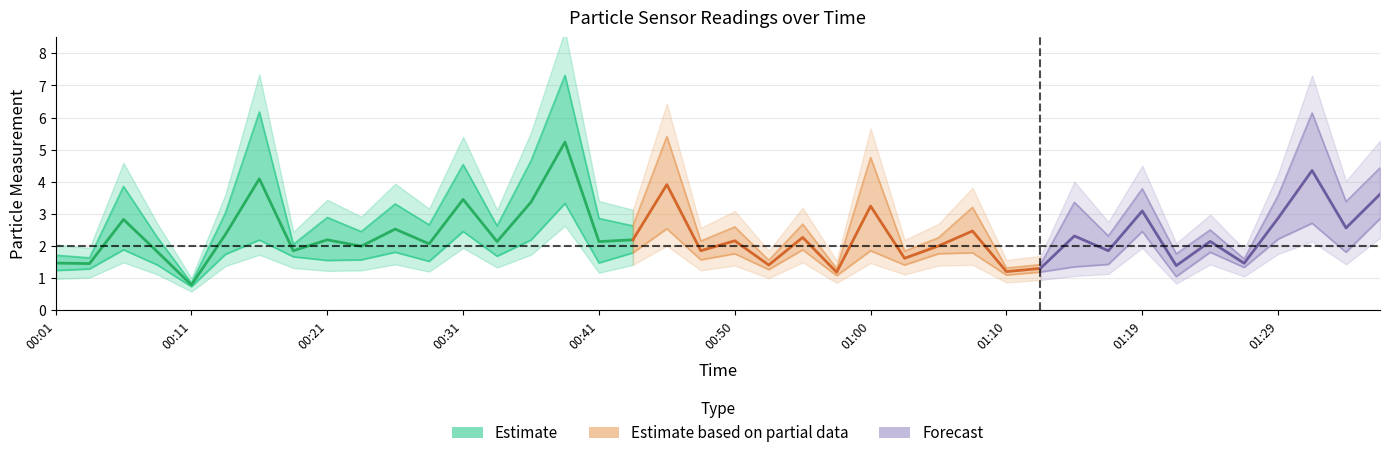

What is the value of the SDS_P2 point at the 5th from the left?

0.8